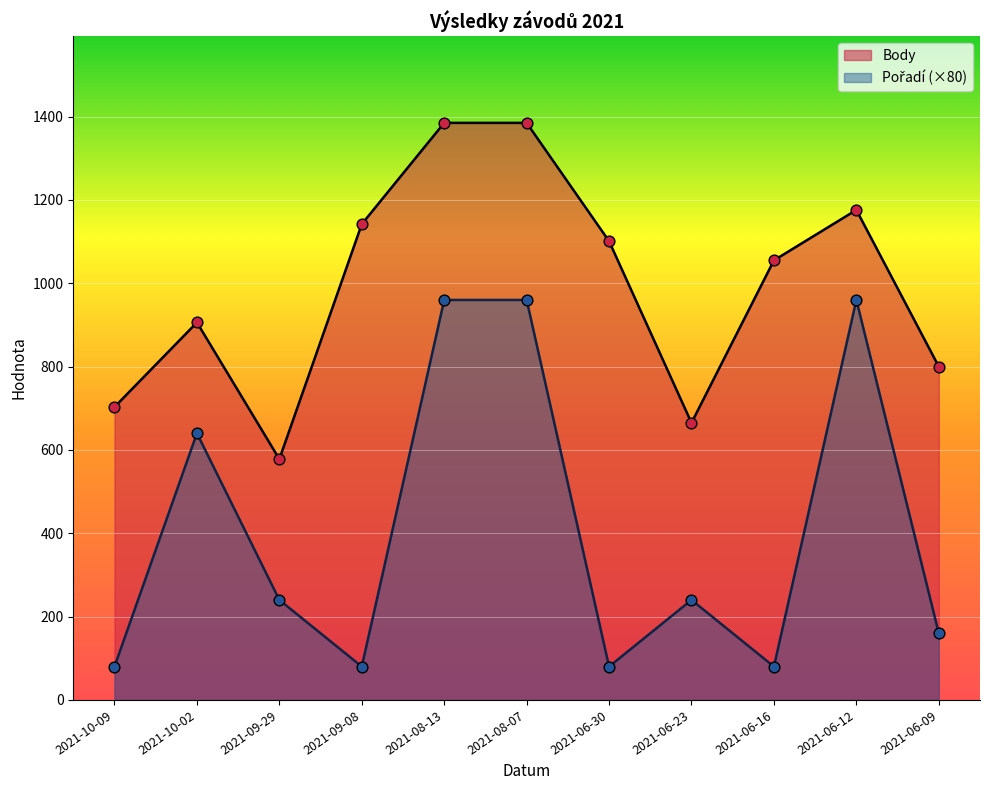

What is the total value across all series at 2021-10-02?

1546